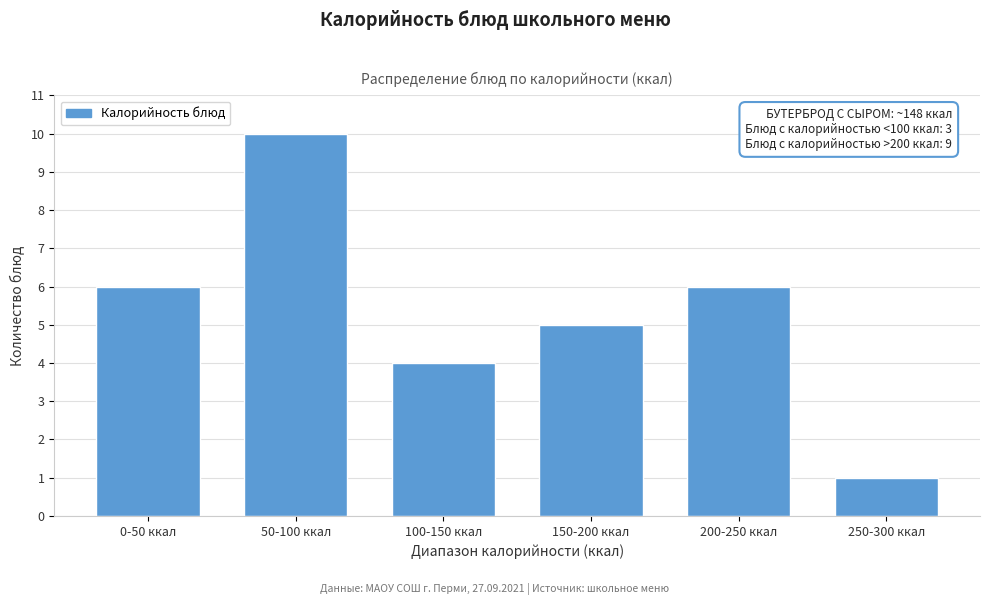

Reading left to right, list all the values displayed in this chart.

0-50 ккал=6	50-100 ккал=10	100-150 ккал=4	150-200 ккал=5	200-250 ккал=6	250-300 ккал=1